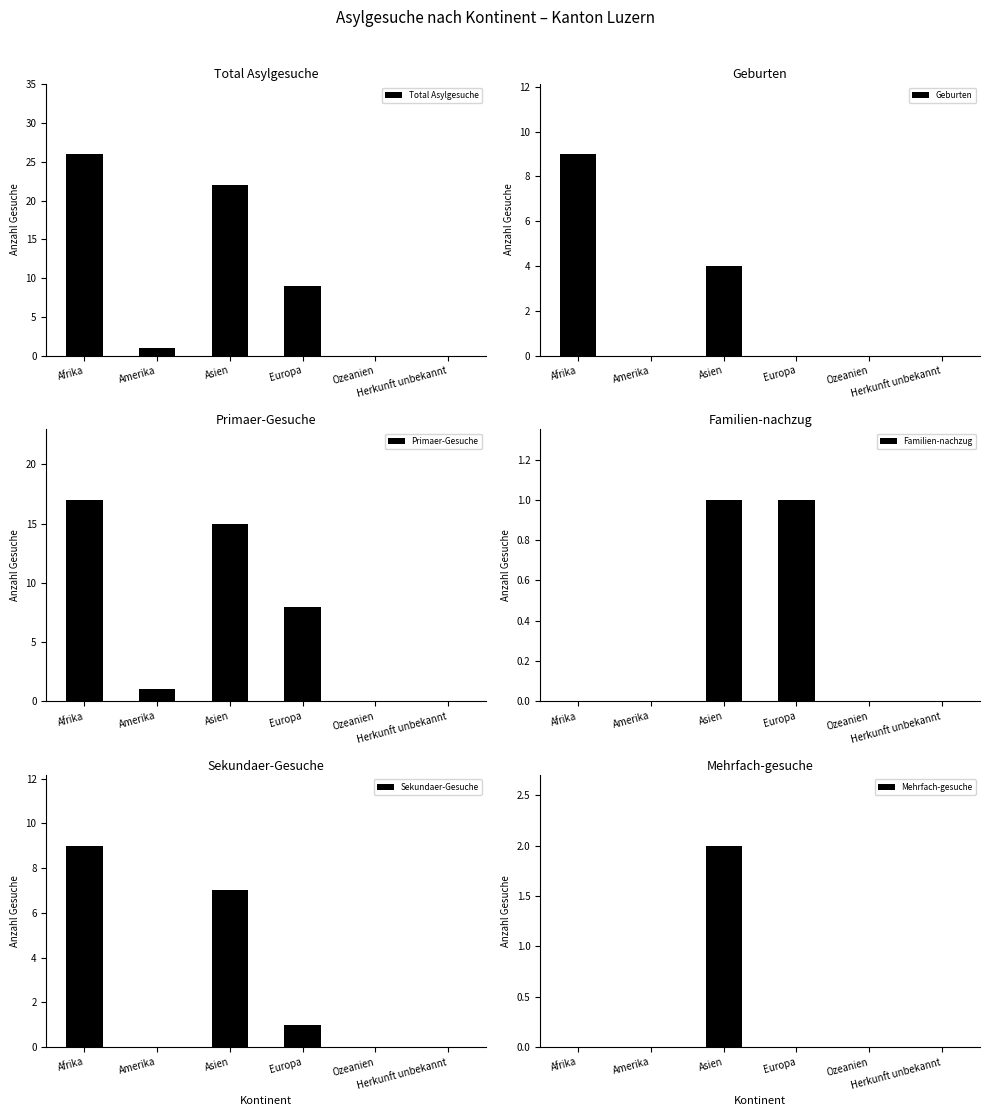

List the labels in order of Total Asylgesuche value, smallest first.

Ozeanien, Herkunft unbekannt, Amerika, Europa, Asien, Afrika